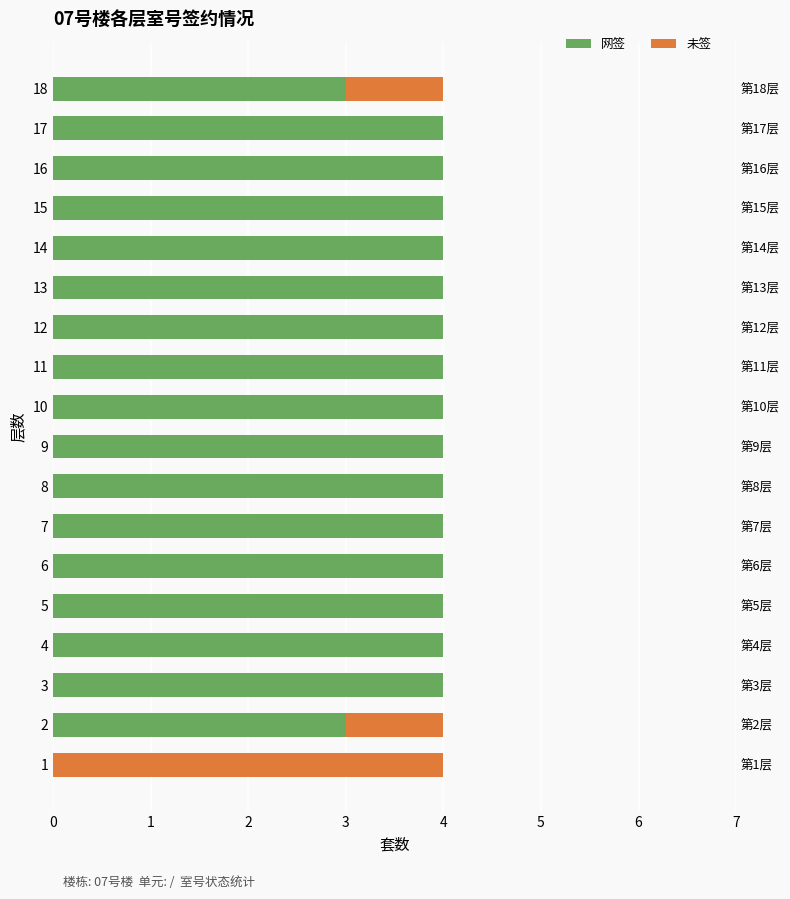

Reading right to left, what are all the values shown in this chart?

网签: 3	4	4	4	4	4	4	4	4	4	4	4	4	4	4	4	3	0
未签: 1	0	0	0	0	0	0	0	0	0	0	0	0	0	0	0	1	4